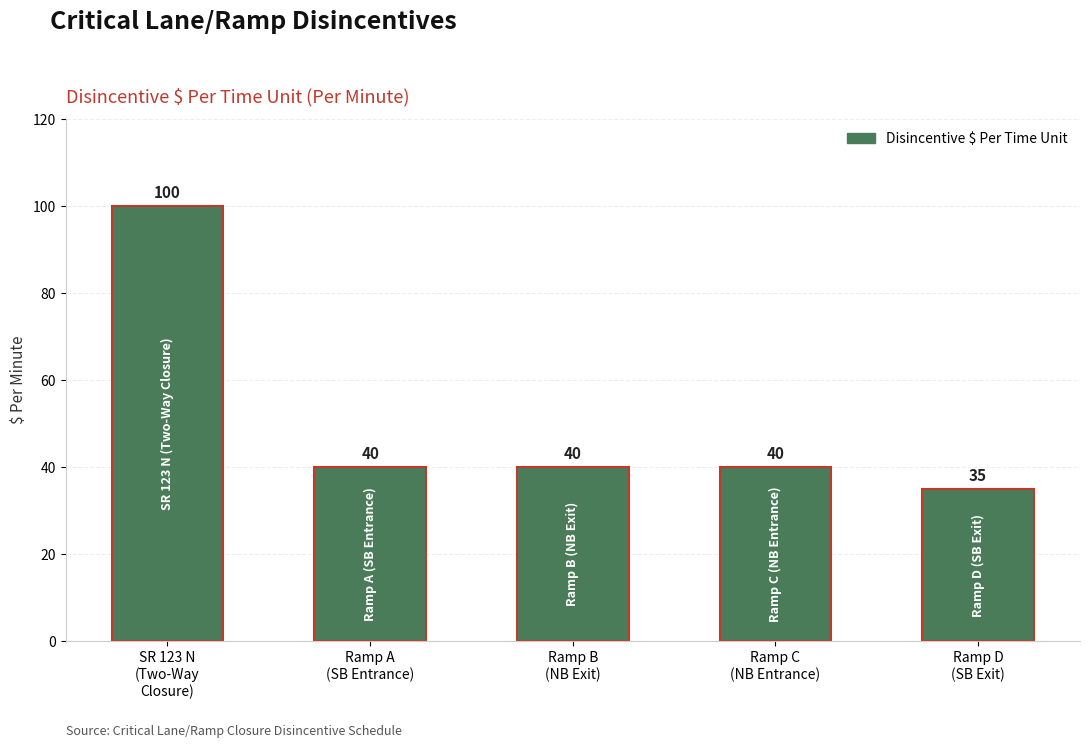

Approximately how many times larger is the value at Ramp D
(SB Exit) compared to Ramp A
(SB Entrance)?

0.9